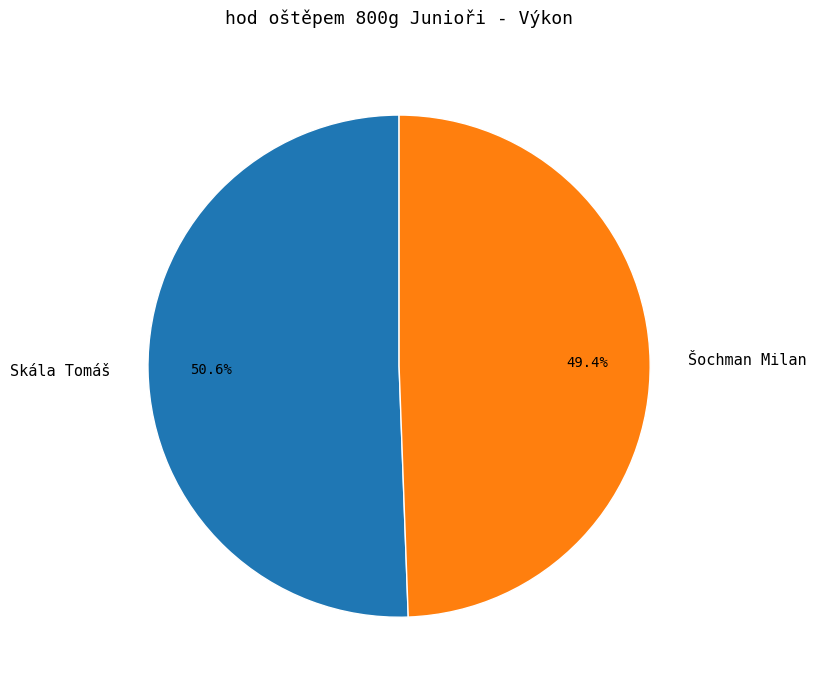

What is the majority slice?

Skála Tomáš